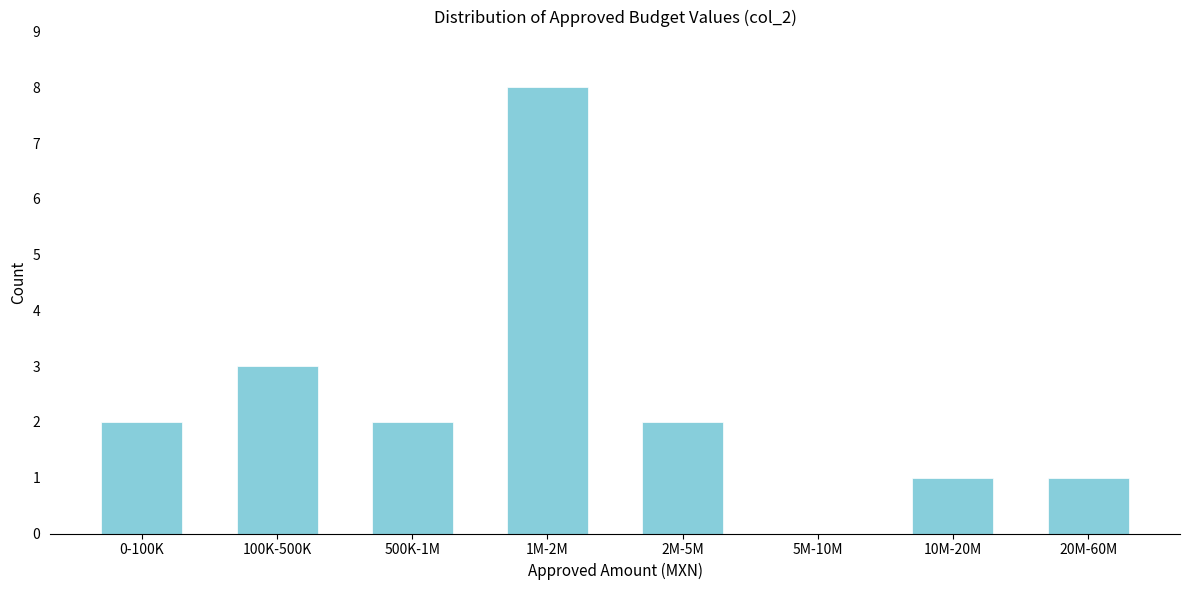

Reading right to left, extract all data points from this chart.

20M-60M=1	10M-20M=1	5M-10M=0	2M-5M=2	1M-2M=8	500K-1M=2	100K-500K=3	0-100K=2